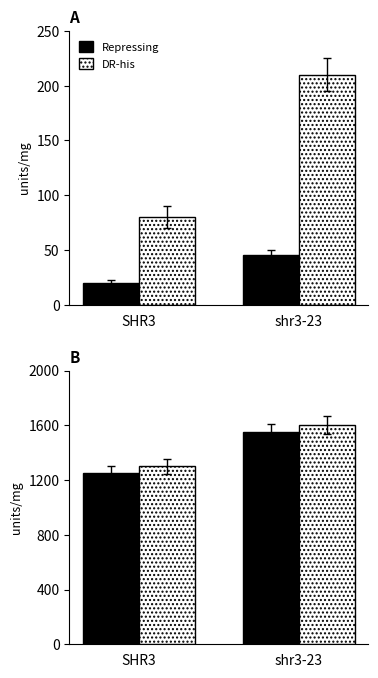

What is the total value across all series at shr3-23?

3150